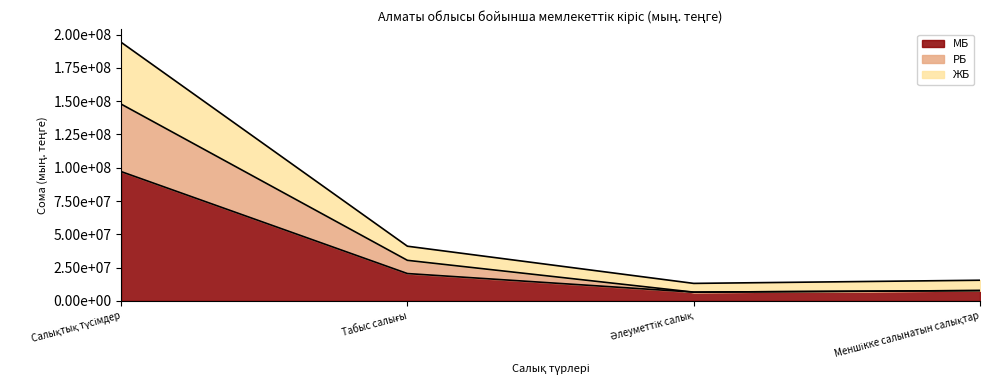

Reading left to right, what are all the values shown in this chart?

МБ: 97140497	20538360	6570875	7761473
РБ: 147838871	30470297	6570875	7761473
ЖБ: 194280995	41076721	13141750	15522946